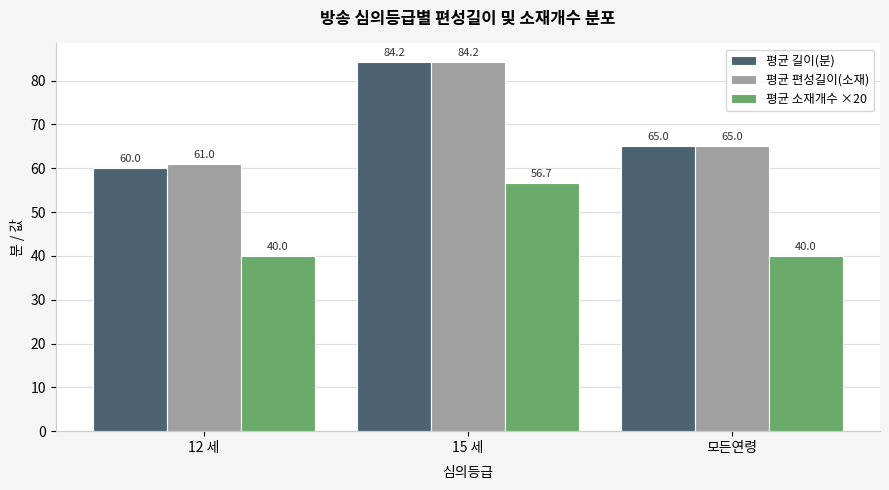

Which series has the largest total across all categories?

평균 편성길이(소재)